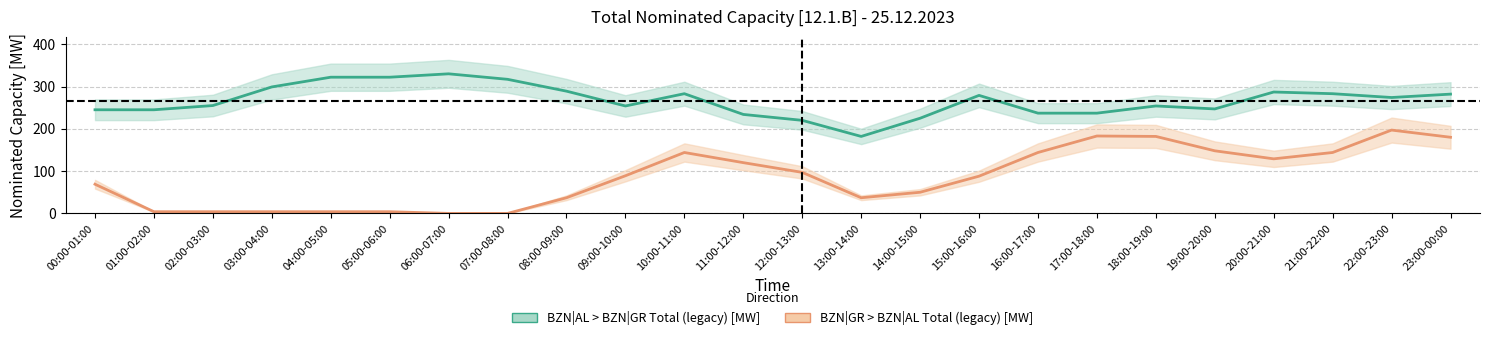

What is the total value across all series at 09:00-10:00?

343